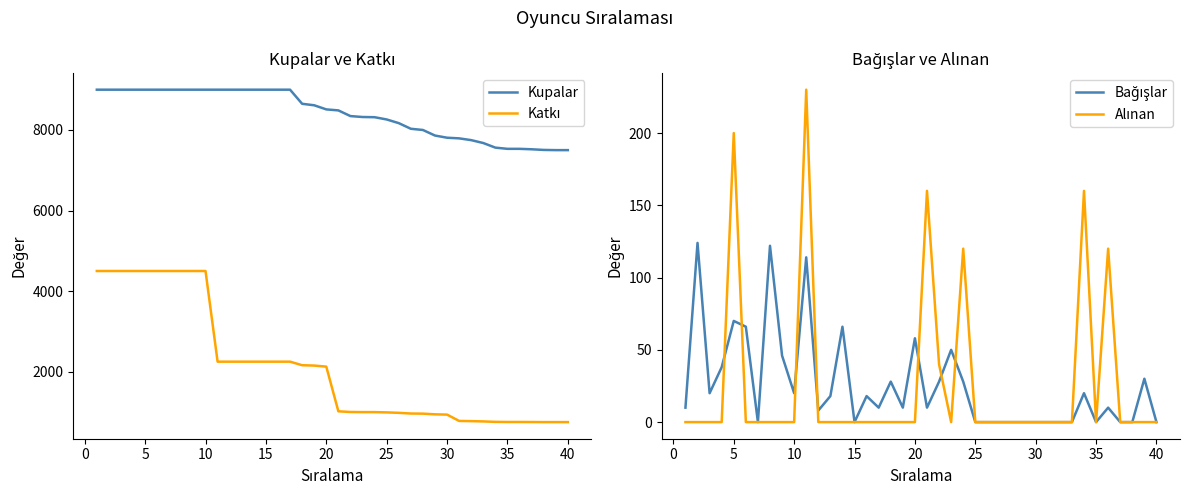

How many intersections are there between Bağışlar and Alınan?

7